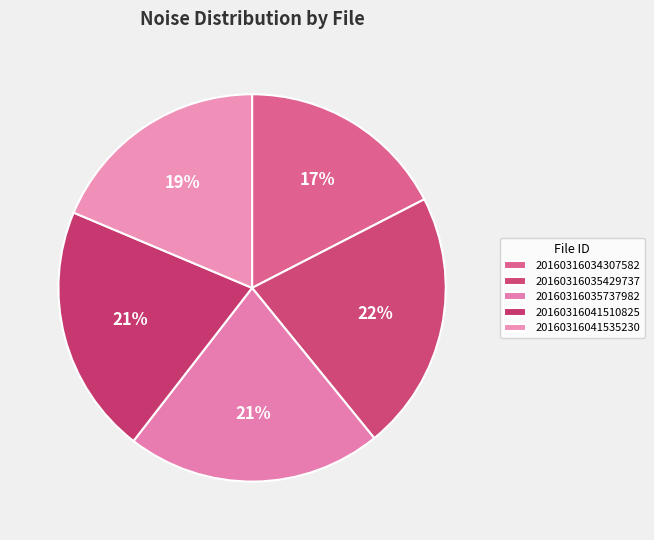

True or false: 20160316034307582 accounts for 27% of the total.

False